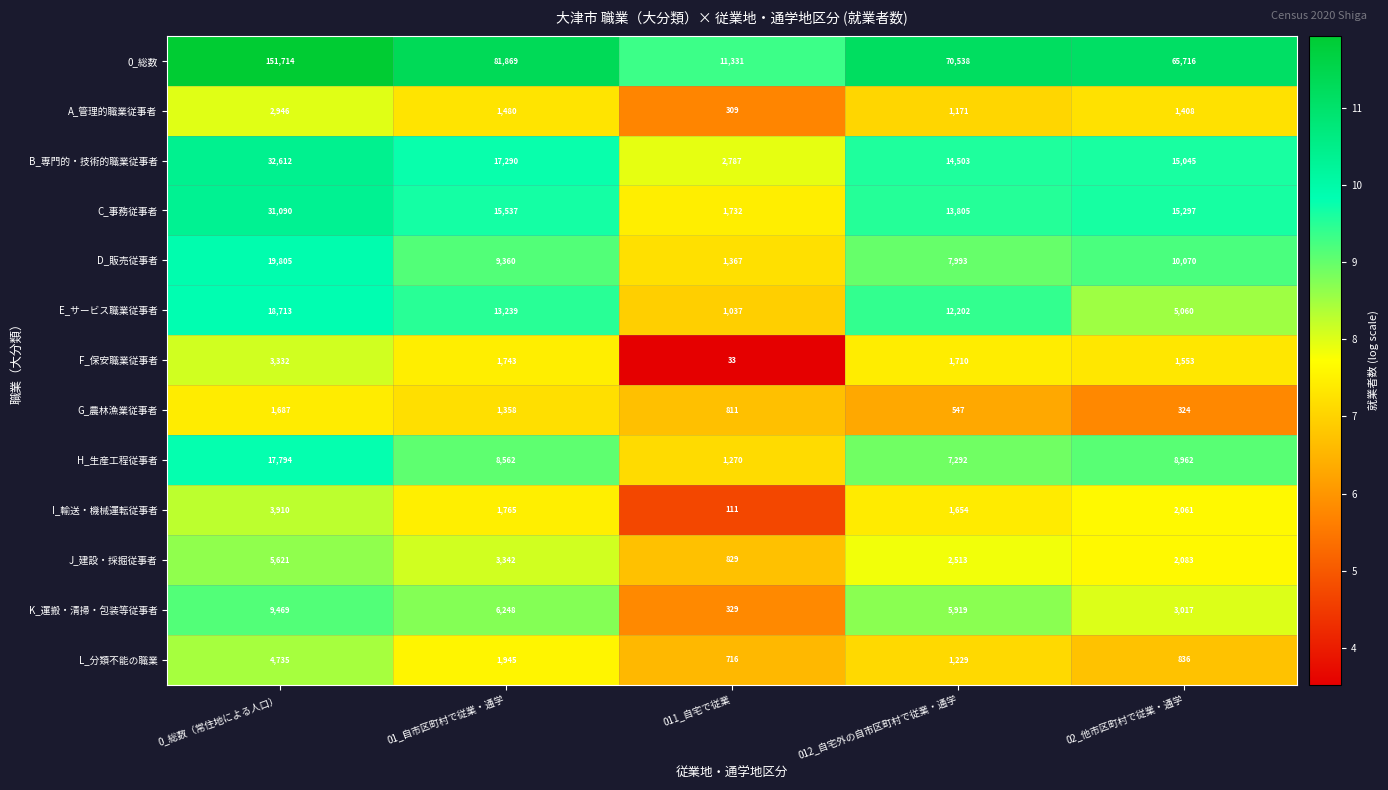

What is the difference between the maximum and second lowest values in the D_販売従事者 series?

11812